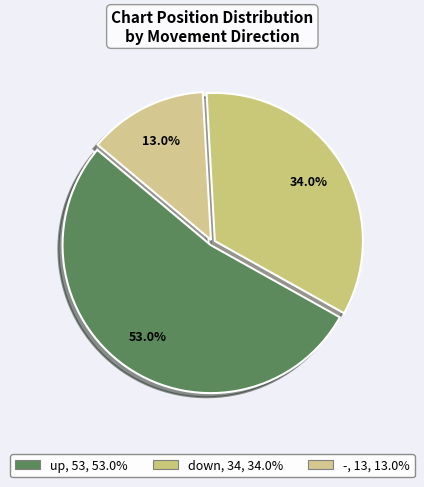

Is it true that - is 13% of the pie?

True